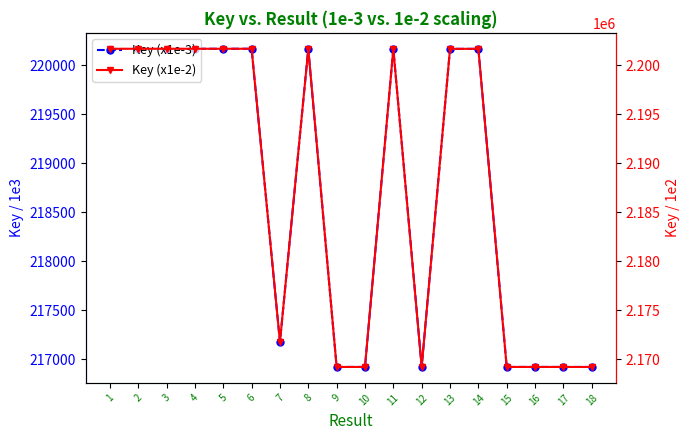

Is the value of Key (x1e-2) at 13 greater than the value of Key (x1e-3) at 8?

Yes